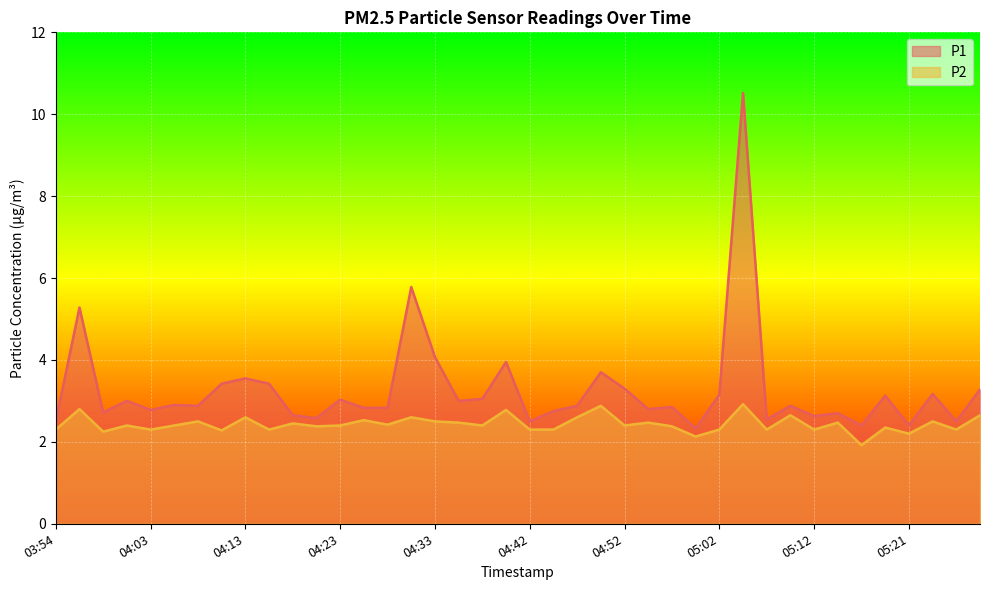

Rank the series at 04:47 from lowest to highest value.

P2, P1